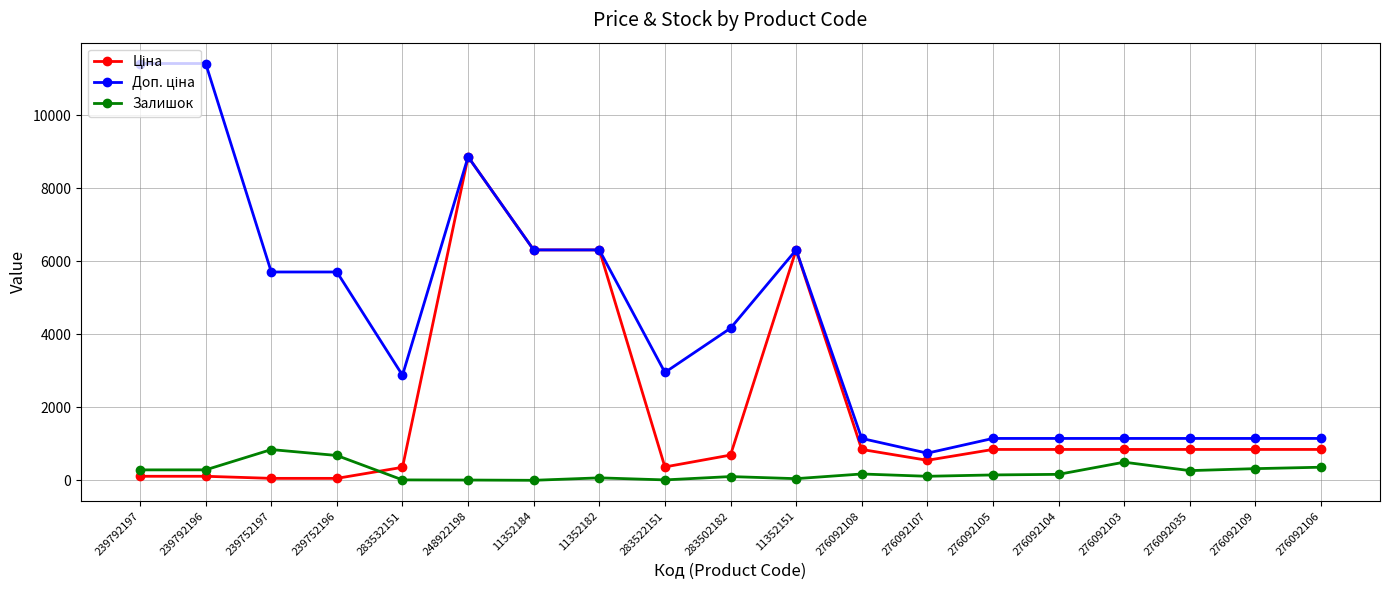

At which category is the sum across all series the highest?

248922198